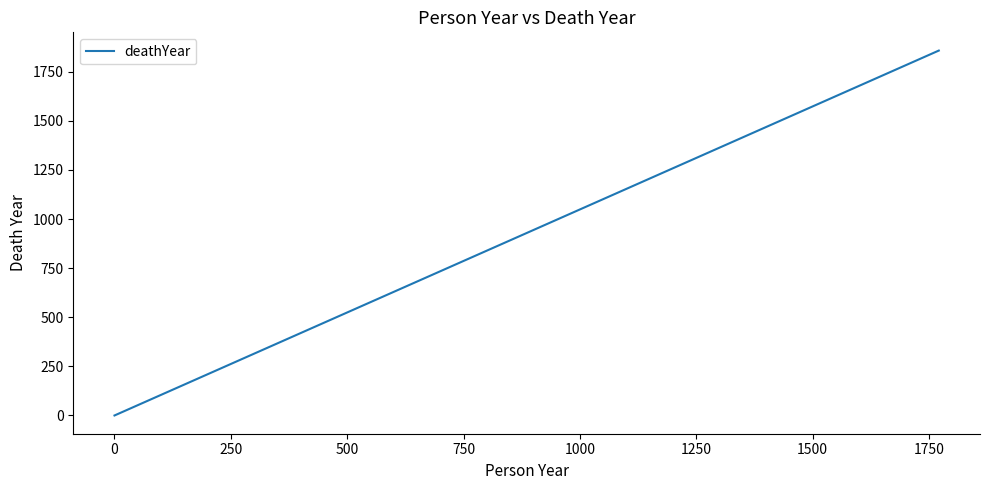

The chart shows a value of 1028 at 250. True or false?

False